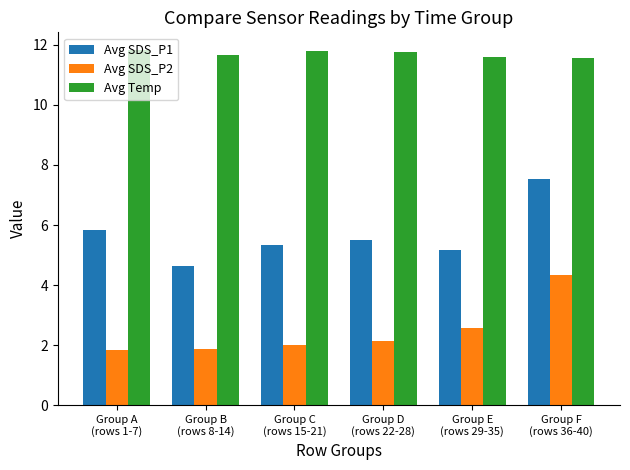

What is the minimum value for Avg Temp?

11.6